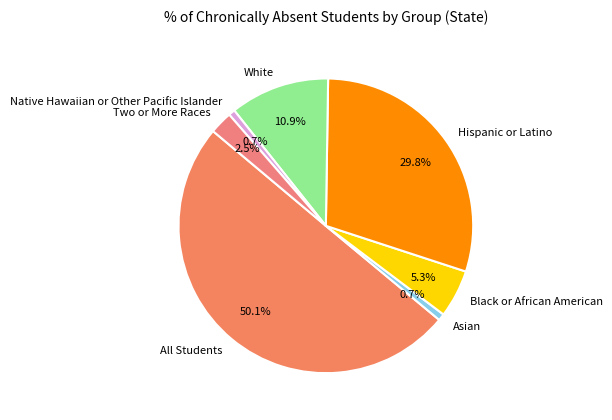

How many slices are in this pie chart?

7